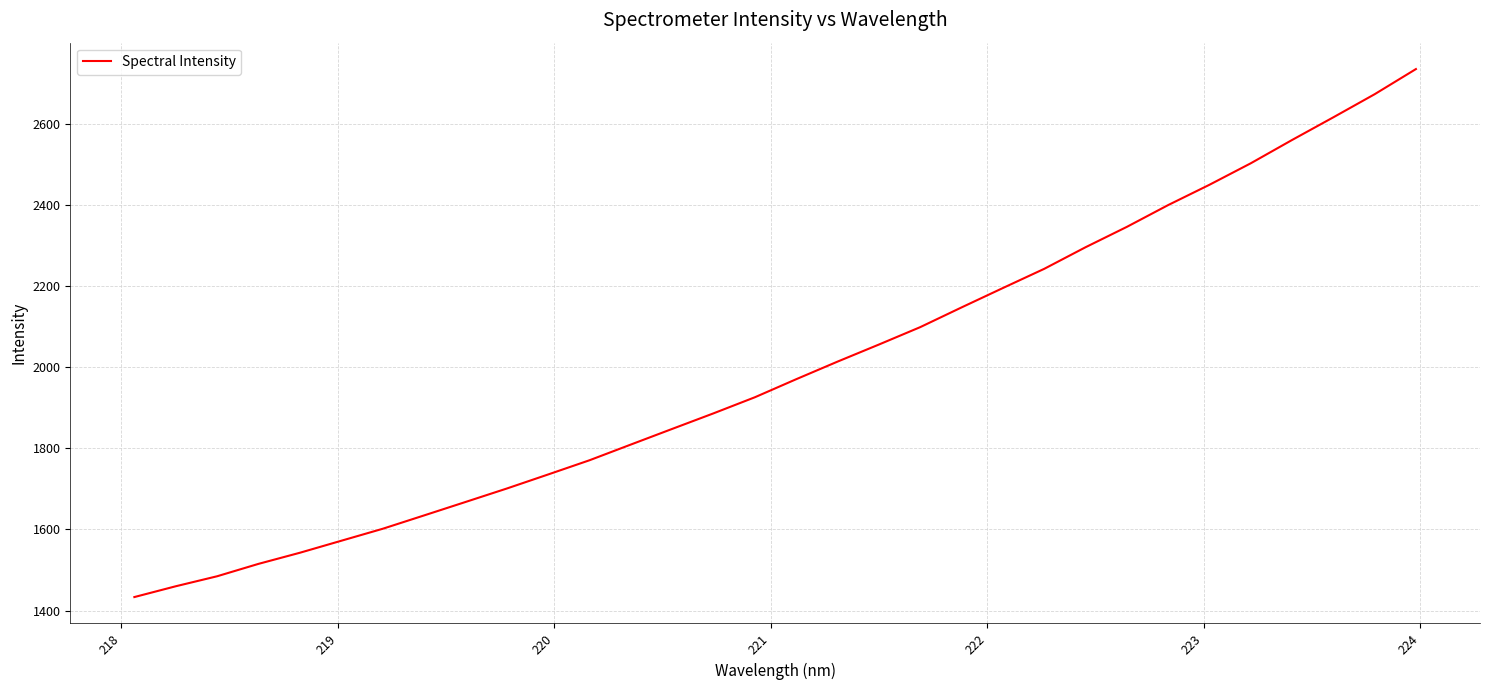

What is the difference between the maximum and minimum values?

1301.2